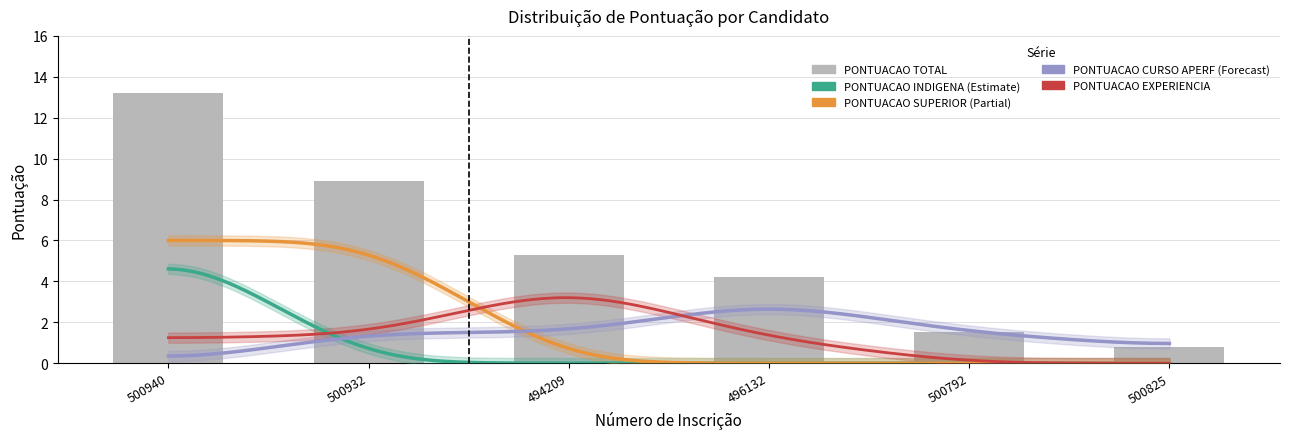

At how many categories does at least one series exceed 8?

2